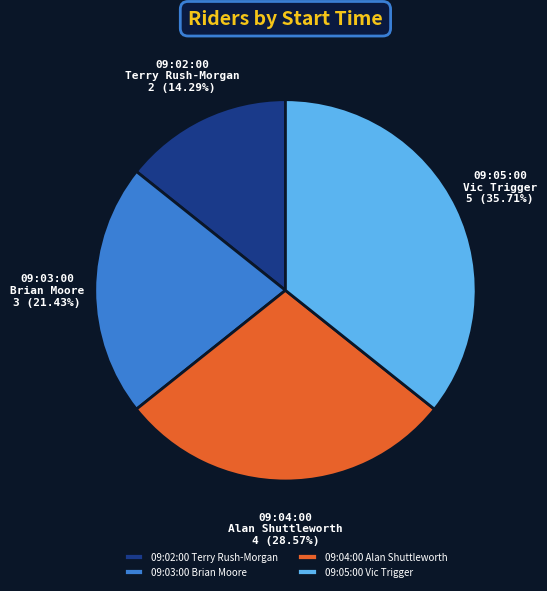

Rank the categories by value from lowest to highest.

09:02:00 Terry Rush-Morgan, 09:03:00 Brian Moore, 09:04:00 Alan Shuttleworth, 09:05:00 Vic Trigger